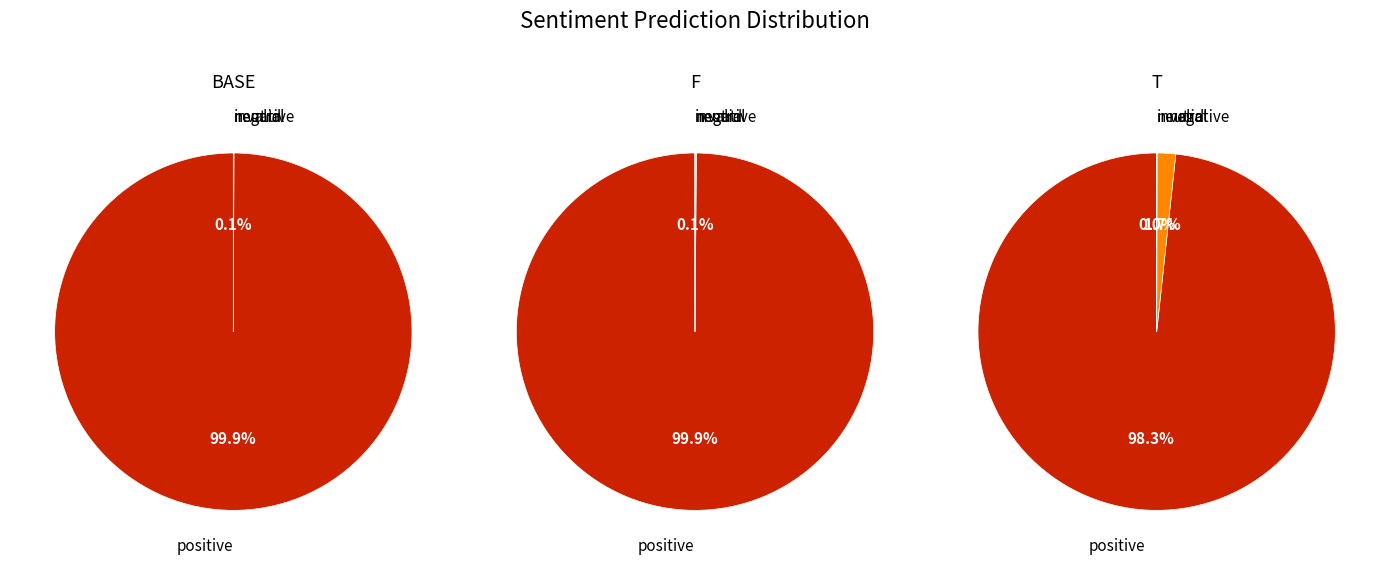

How many slices are in this pie chart?

3